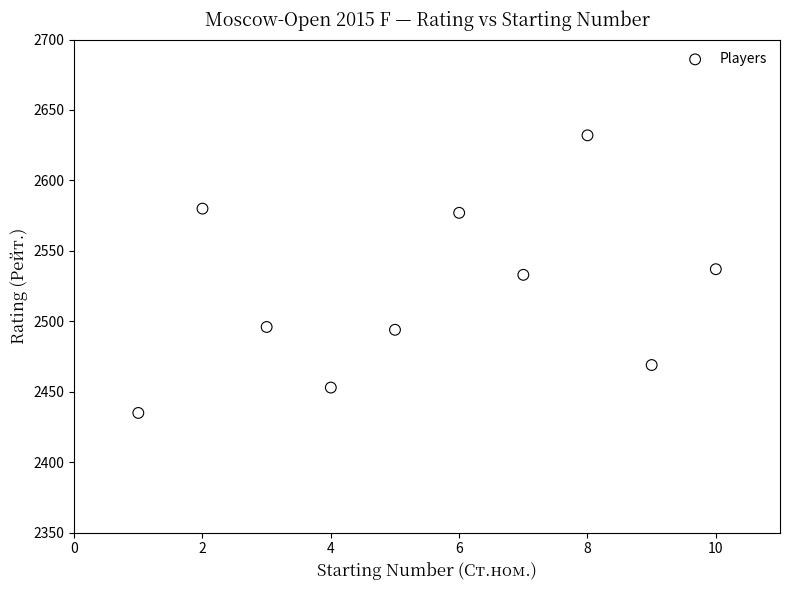

What is the range of X values (max minus min)?

9